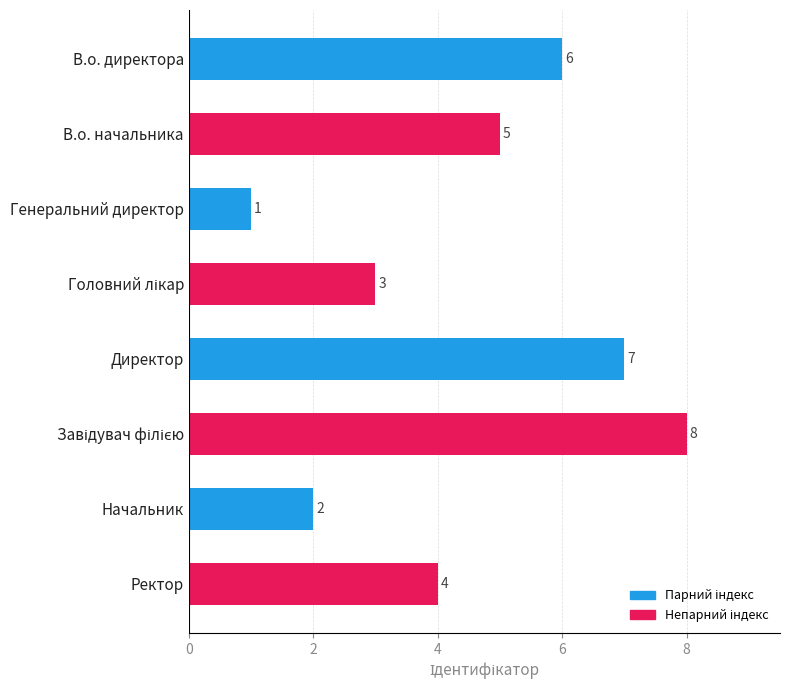

Count the values in the range 3 to 7.

5